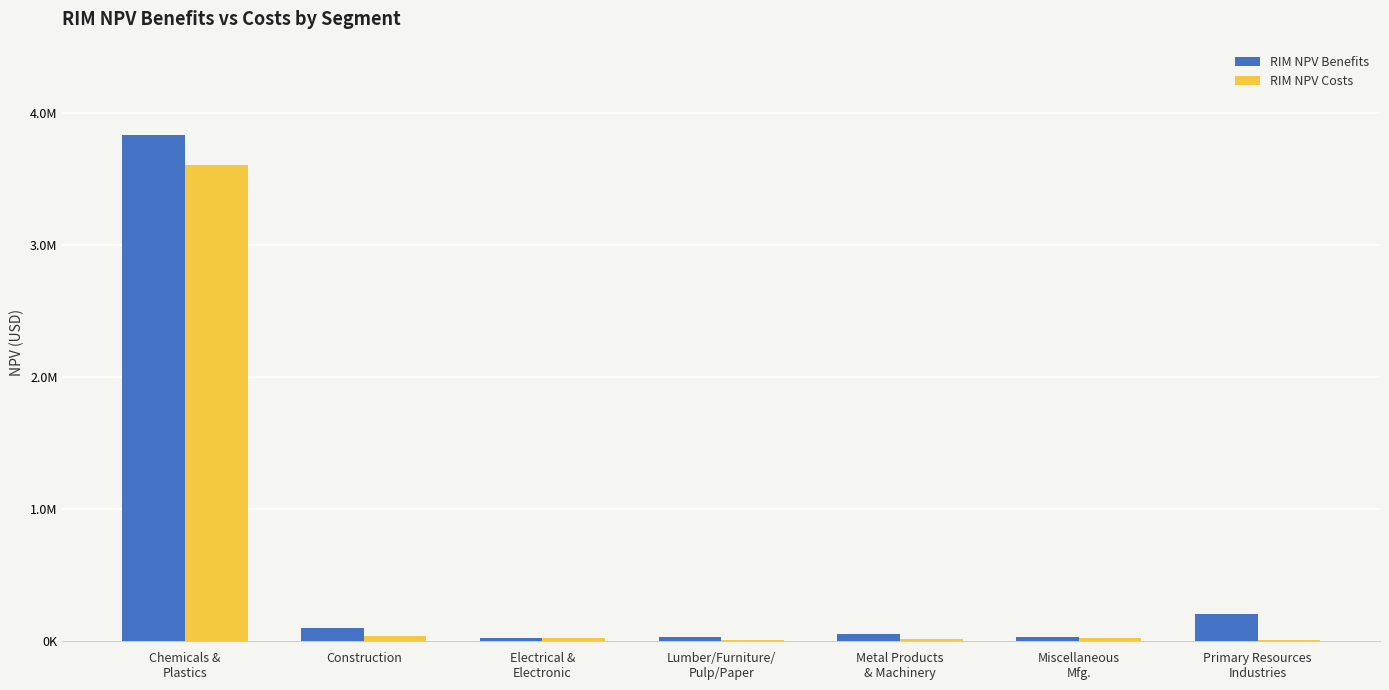

The RIM NPV Costs series shows 32130.5 at Electrical &
Electronic. True or false?

False